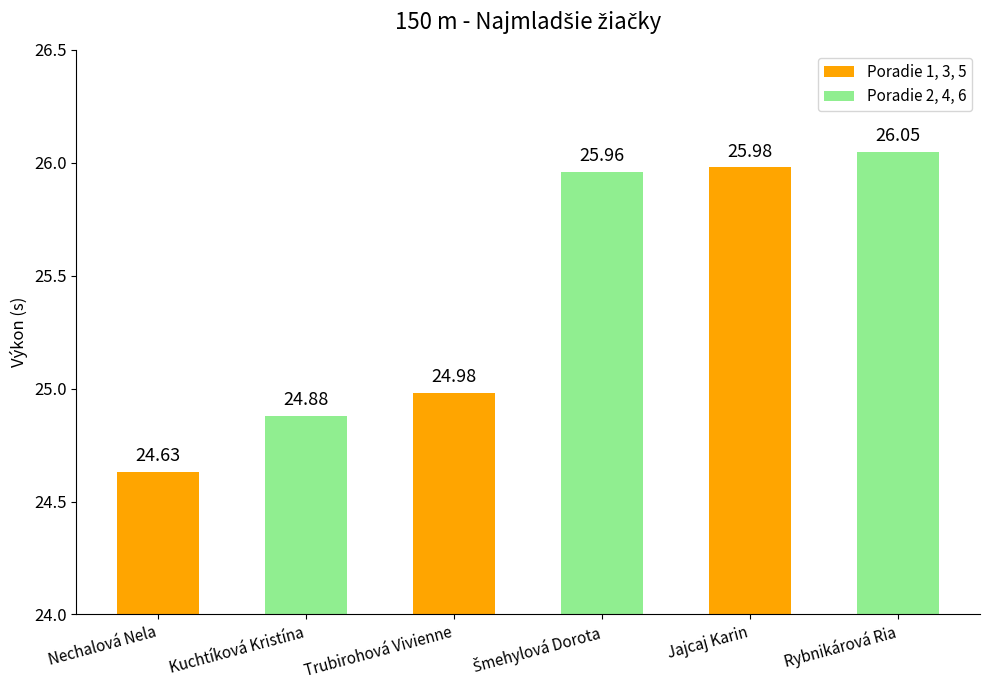

What is the sum of all values?

152.5